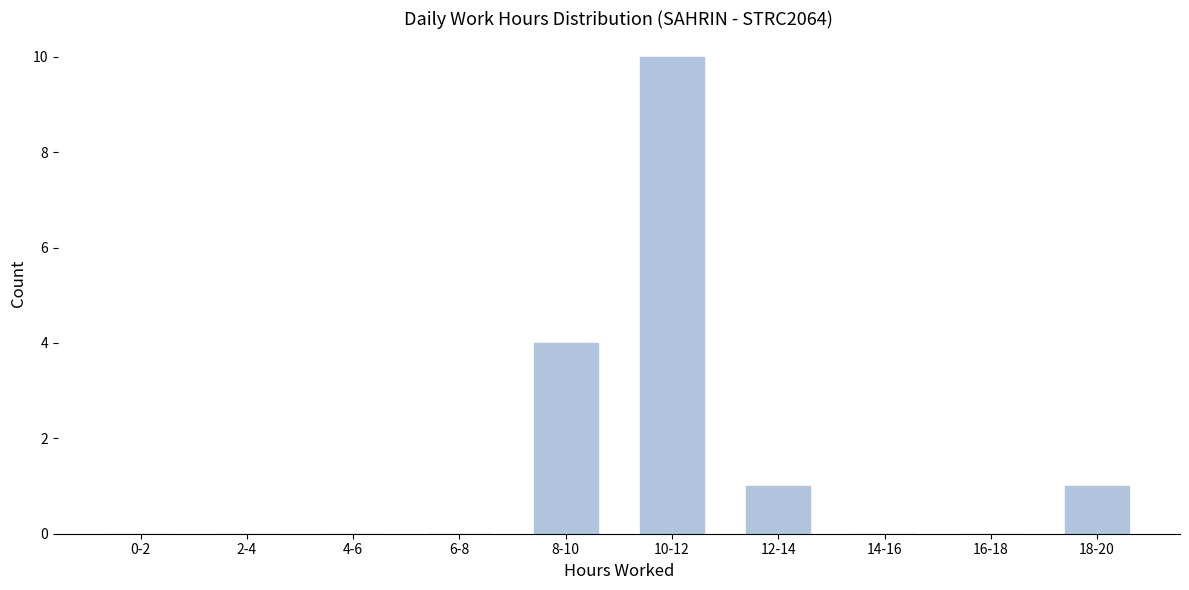

Reading right to left, extract all data points from this chart.

18-20=1	16-18=0	14-16=0	12-14=1	10-12=10	8-10=4	6-8=0	4-6=0	2-4=0	0-2=0